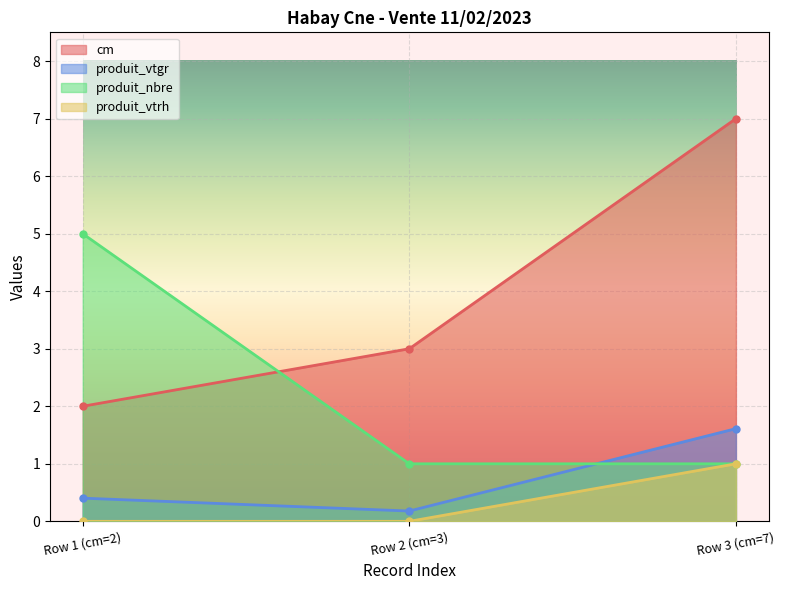

Which series has the widest spread of values?

cm